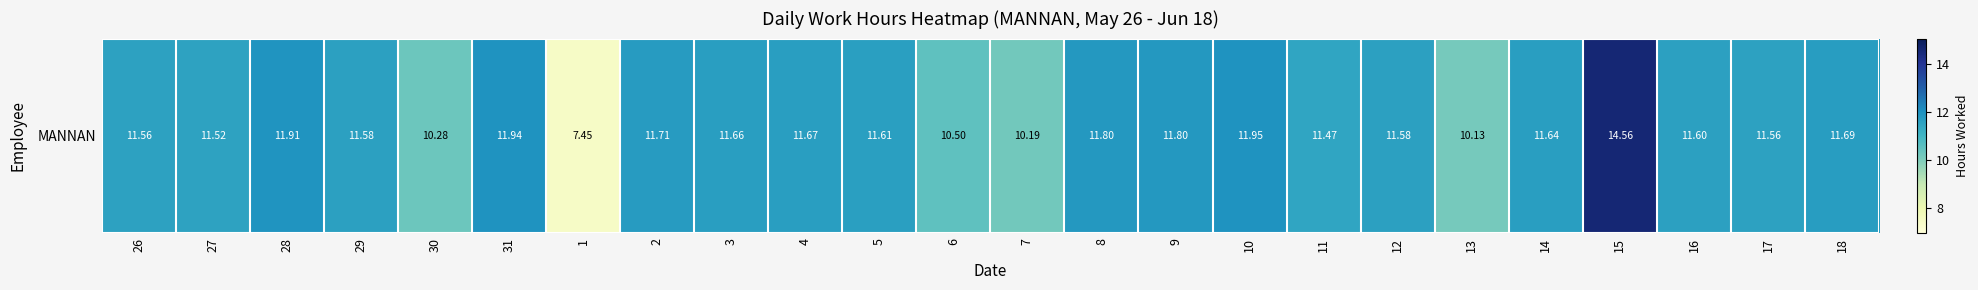

Which label corresponds to the smallest value in the chart?

1